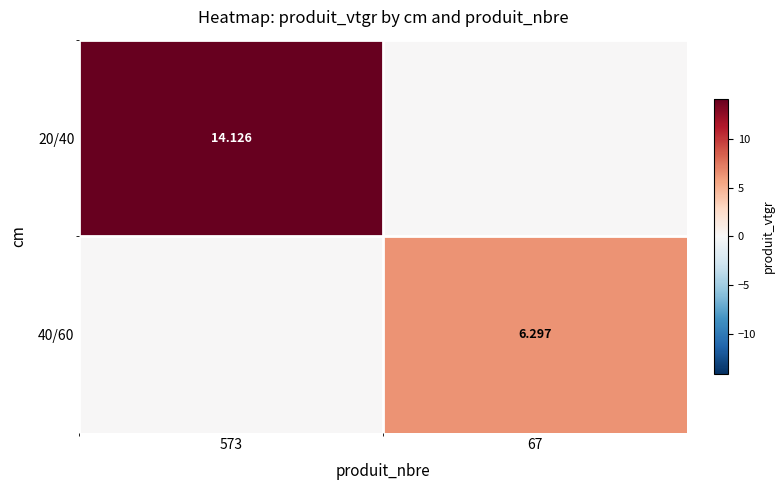

The 20/40 series shows 5.1 at 67. True or false?

False